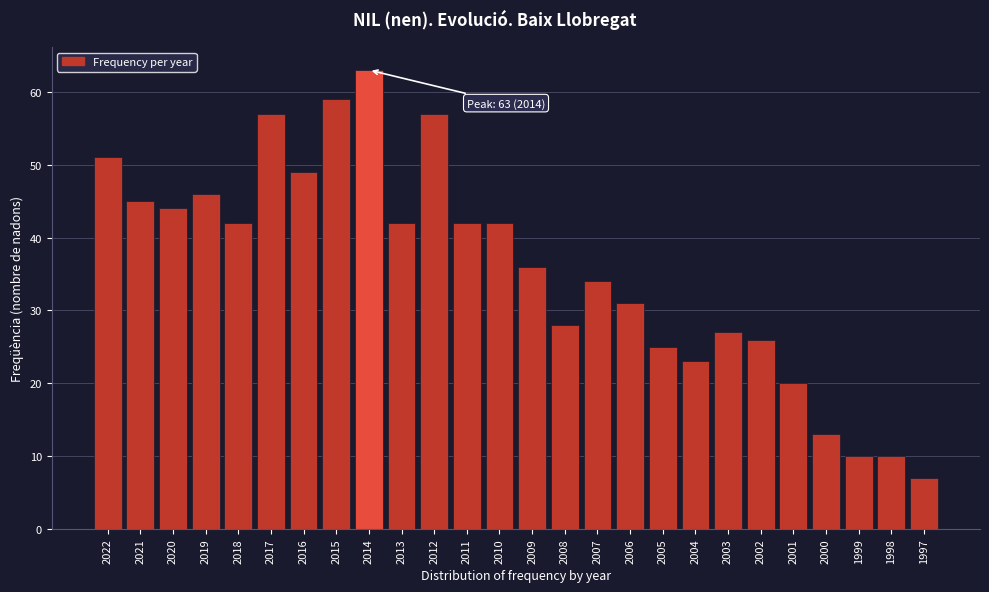

Reading right to left, list all the values displayed in this chart.

7	10	10	13	20	26	27	23	25	31	34	28	36	42	42	57	42	63	59	49	57	42	46	44	45	51